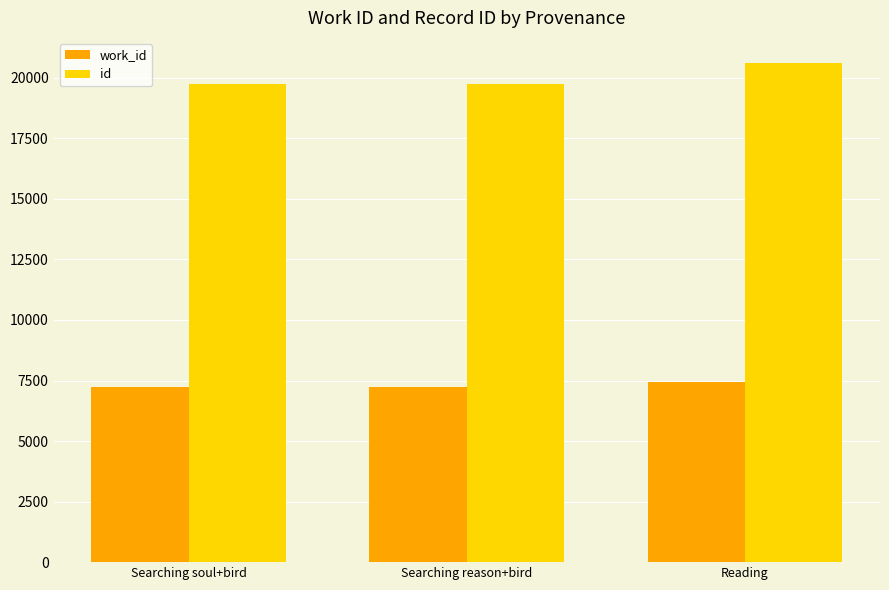

What value does the id series have at Reading?

20616